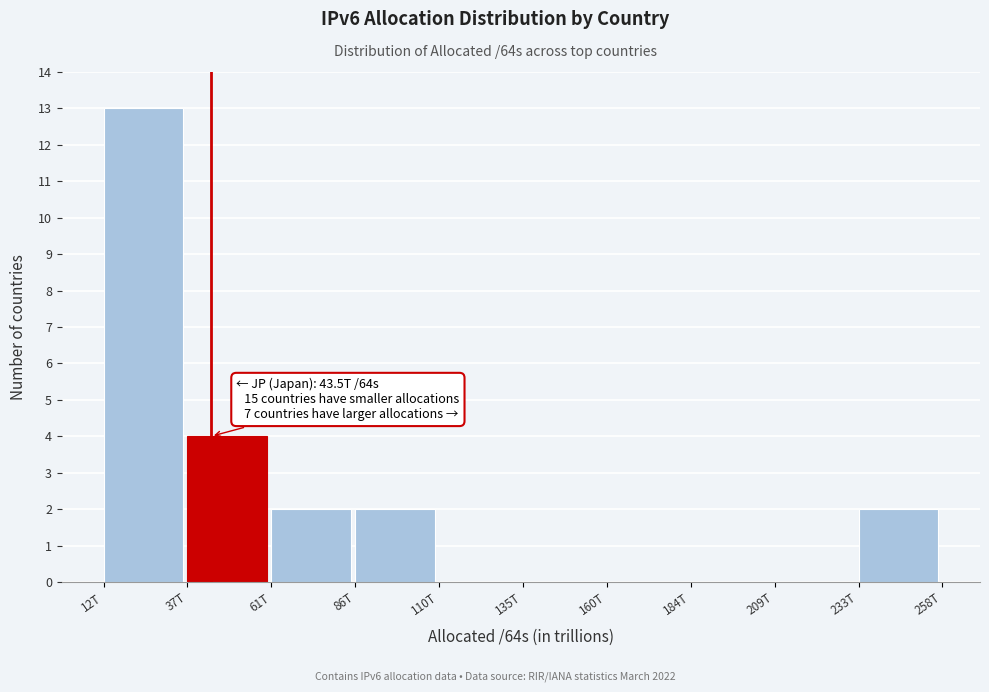

Reading left to right, what are all the values shown in this chart?

12T=13	37T=4	61T=2	86T=2	110T=0	135T=0	160T=0	184T=0	209T=0	233T=2